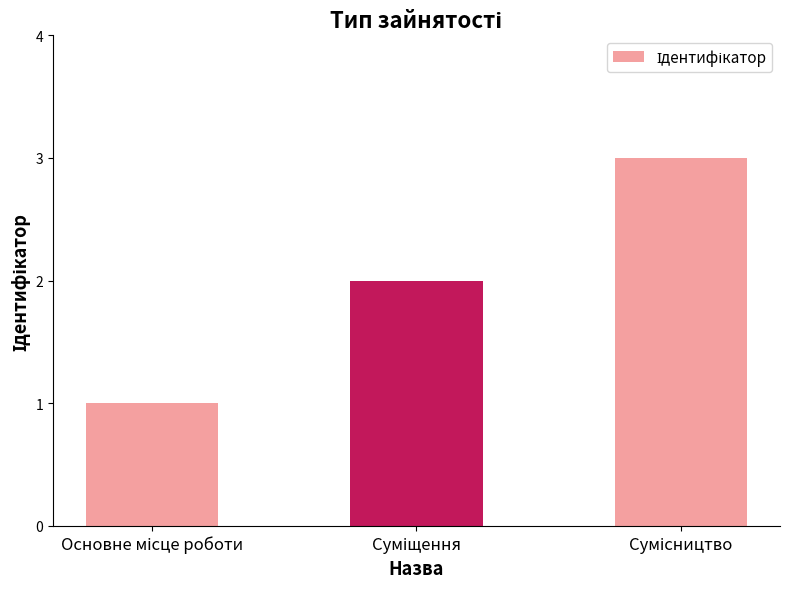

What is the sum of all values?

6